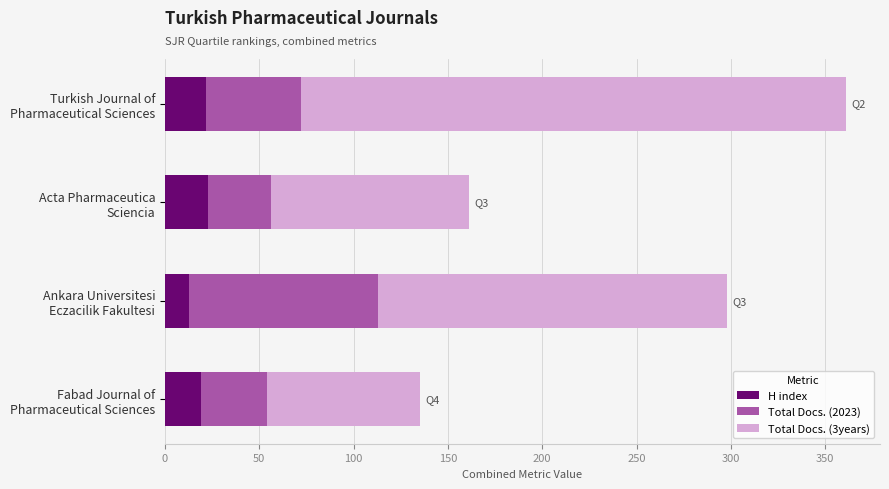

What is the minimum value for H index?

13